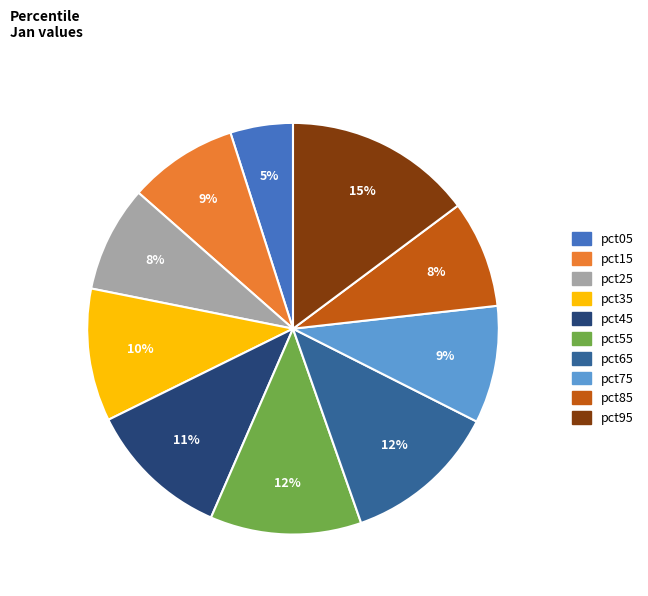

How many slices are in this pie chart?

10